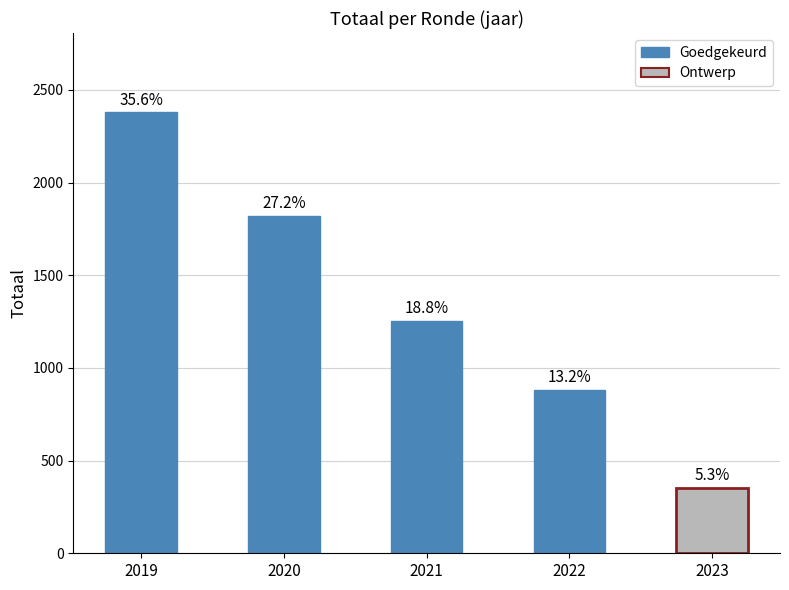

What is the sum of all values?

6688